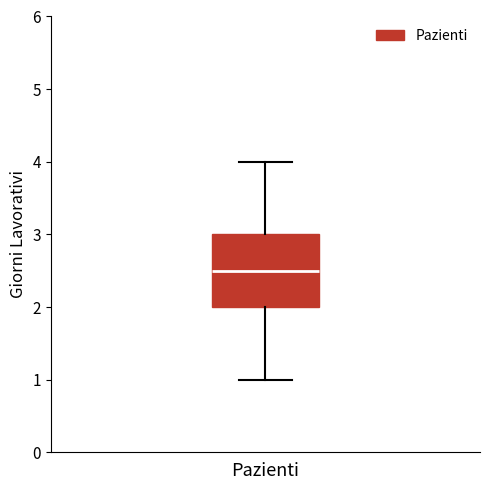

Transcribe this box plot: give where the median line is, the range the box spans, and where the two whiskers end, as read against the y-axis. The values are not printed on the chart, so give them approximately, as read against the axis.

median 2.5, box 2.0 to 3.0, whiskers 1.0 to 4.0